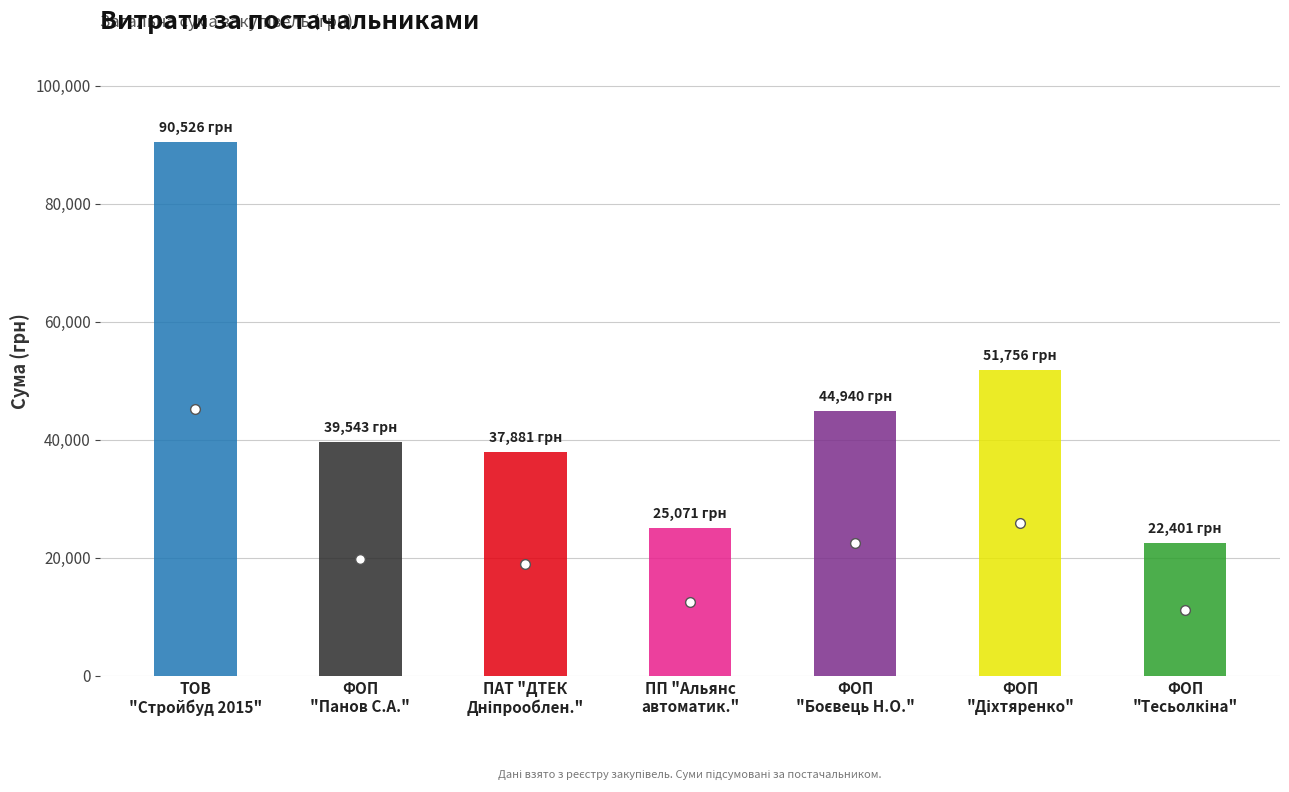

What is the sum of the values at ФОП "Боєвець Н.О." and ФОП "Діхтяренко С.М."?

96696.0